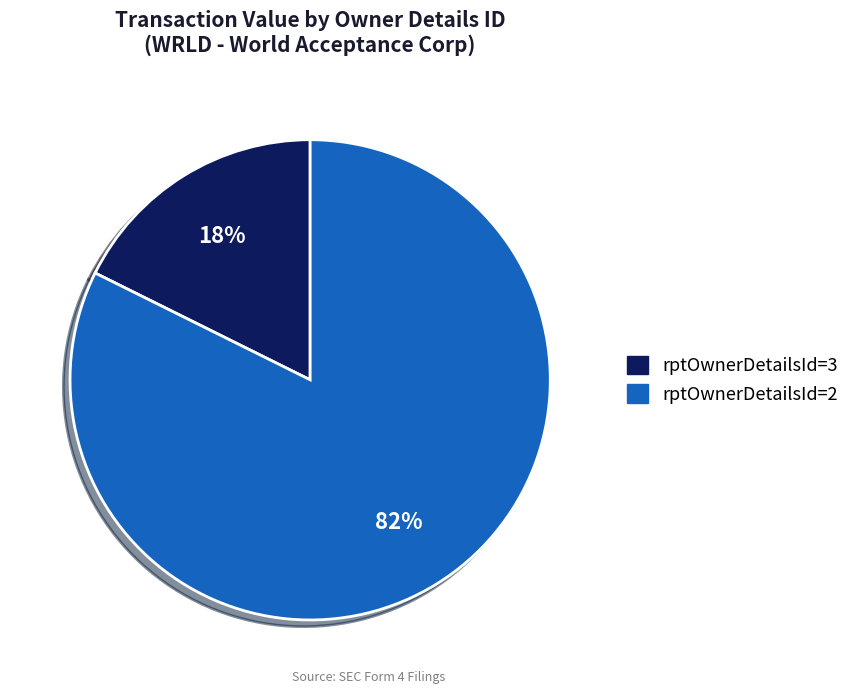

Is there a majority slice in this chart?

Yes